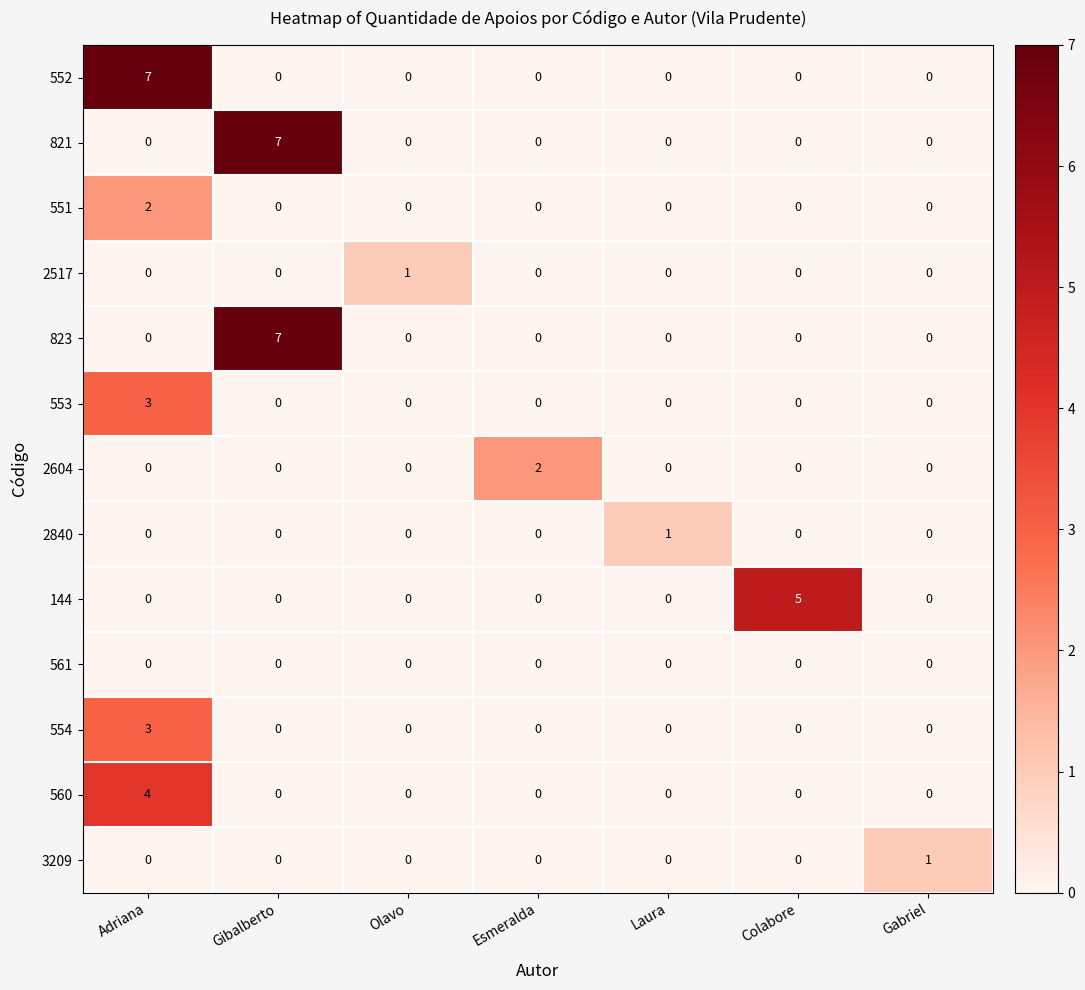

Is it true that 551 equals 0 at Gibalberto?

True